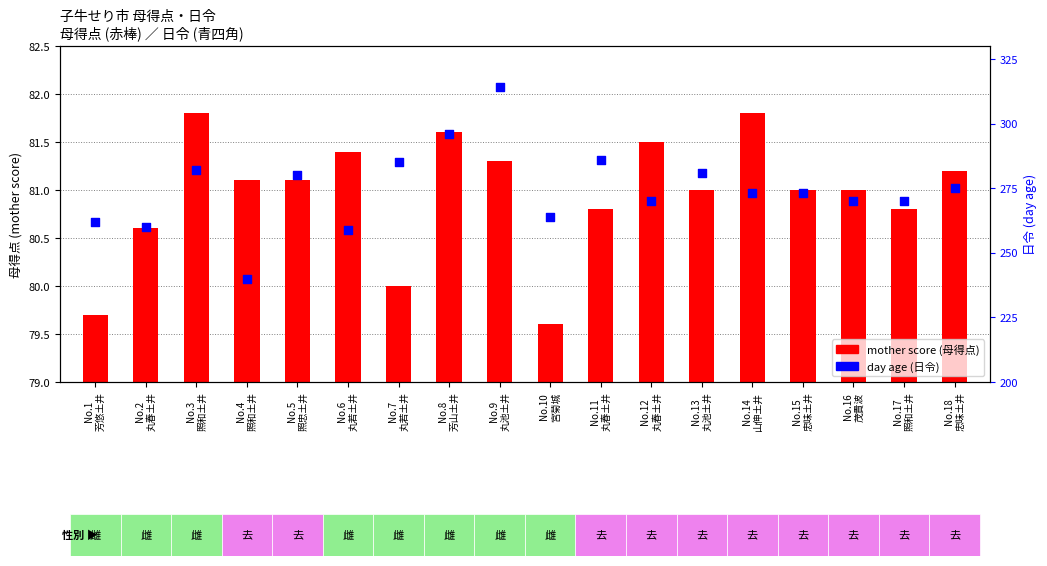

Is the value of mother score at No.8
芳山土井 greater than the value of day age at No.5
照忠土井?

No